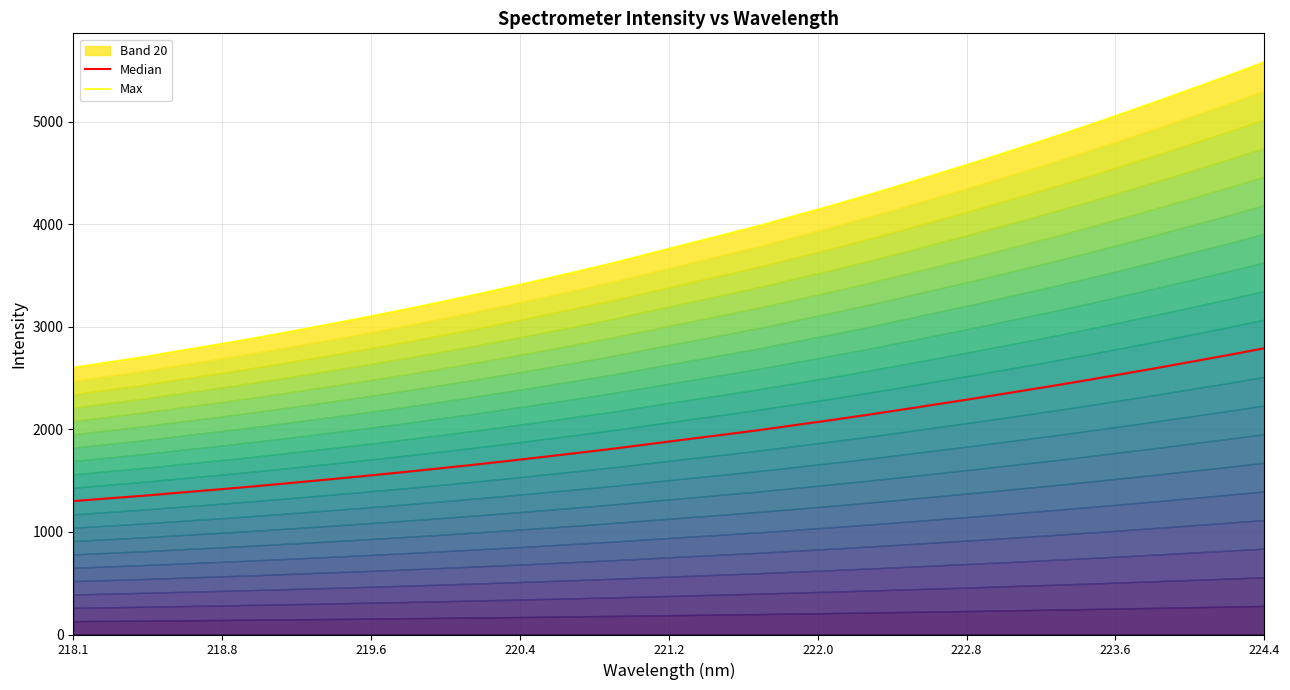

Reading right to left, list all the values displayed in this chart.

Median: 2791.5	2725.1	2661.7	2598.1	2536.8	2475.8	2417.2	2360.5	2304.2	2250.0	2195.7	2142.5	2091.6	2043.0	1993.9	1948.7	1904.5	1859.5	1814.3	1772.5	1731.6	1691.4	1652.4	1615.2	1578.8	1544.0	1510.3	1477.5	1444.9	1414.4	1385.5	1355.1	1328.4	1301.5
Max: 5583.1	5450.2	5323.5	5196.2	5073.6	4951.6	4834.4	4721.1	4608.4	4499.9	4391.4	4285.1	4183.3	4085.9	3987.8	3897.5	3809.0	3718.9	3628.6	3544.9	3463.1	3382.7	3304.8	3230.4	3157.5	3088.0	3020.6	2955.0	2889.8	2828.7	2770.9	2710.3	2656.9	2603.0